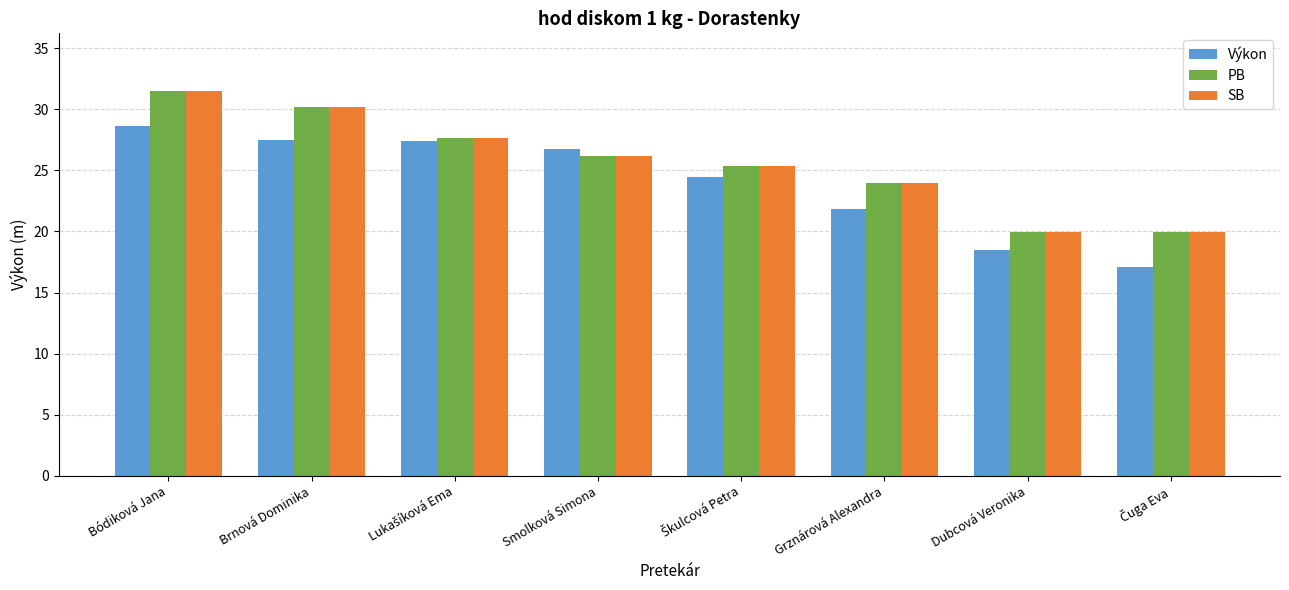

At which category is the sum across all series the highest?

Bódiková Jana